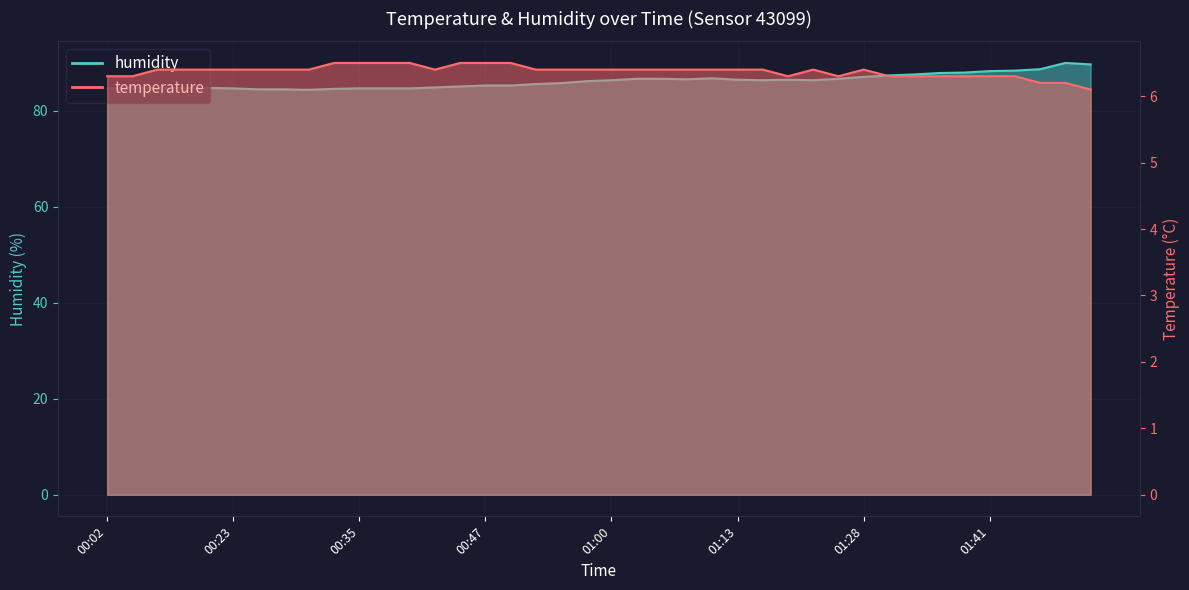

Reading right to left, what are all the values shown in this chart?

temperature: 6.1	6.2	6.2	6.3	6.3	6.3	6.3	6.3	6.3	6.4	6.3	6.4	6.3	6.4	6.4	6.4	6.4	6.4	6.4	6.4	6.4	6.4	6.4	6.5	6.5	6.5	6.4	6.5	6.5	6.5	6.5	6.4	6.4	6.4	6.4	6.4	6.4	6.4	6.3	6.3
humidity: 89.7	90.0	88.7	88.4	88.3	88.0	87.9	87.6	87.4	87.1	86.7	86.4	86.5	86.4	86.5	86.8	86.6	86.7	86.7	86.4	86.2	85.8	85.6	85.3	85.3	85.1	84.9	84.7	84.7	84.7	84.6	84.4	84.5	84.5	84.7	84.8	84.8	84.7	84.9	84.7